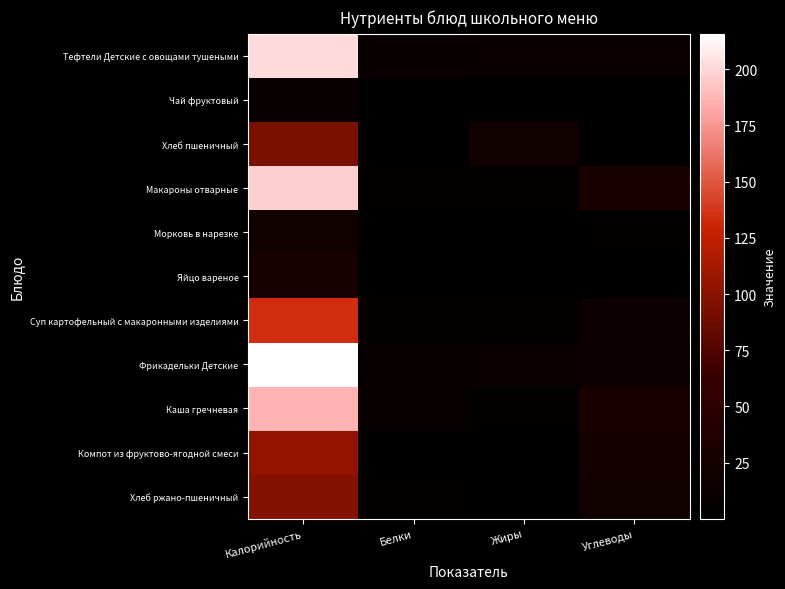

How many categories are shown in the chart?

4